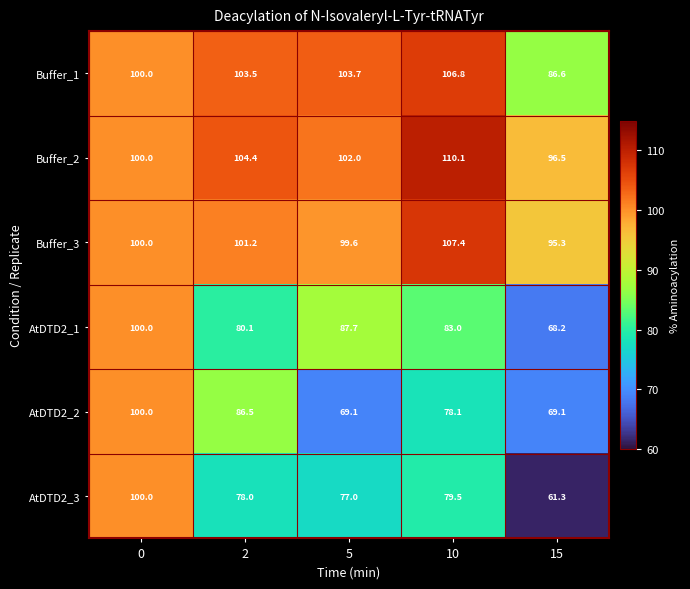

Which series has the largest range (max minus min)?

AtDTD2_3